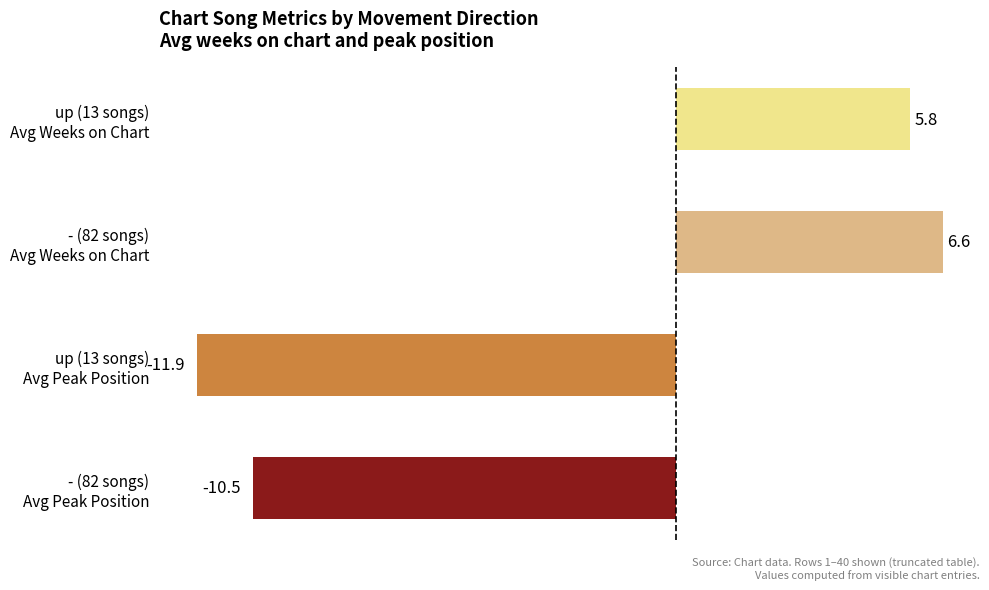

What is the difference between the maximum and second lowest values?

17.1